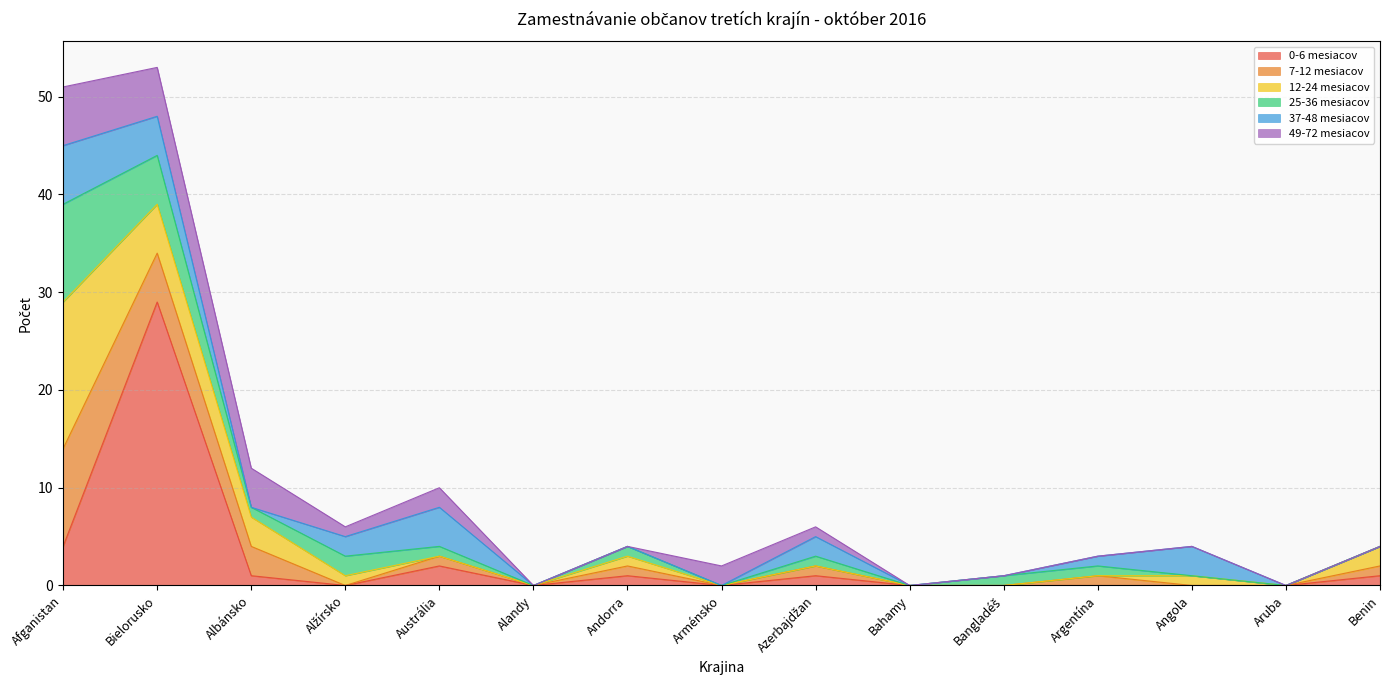

Reading left to right, what are all the values shown in this chart?

0-6 mesiacov: 4	29	1	0	2	0	1	0	1	0	0	0	0	0	1
7-12 mesiacov: 10	5	3	0	1	0	1	0	1	0	0	1	0	0	1
12-24 mesiacov: 15	5	3	1	0	0	1	0	0	0	0	0	1	0	2
25-36 mesiacov: 10	5	1	2	1	0	1	0	1	0	1	1	0	0	0
37-48 mesiacov: 6	4	0	2	4	0	0	0	2	0	0	1	3	0	0
49-72 mesiacov: 6	5	4	1	2	0	0	2	1	0	0	0	0	0	0